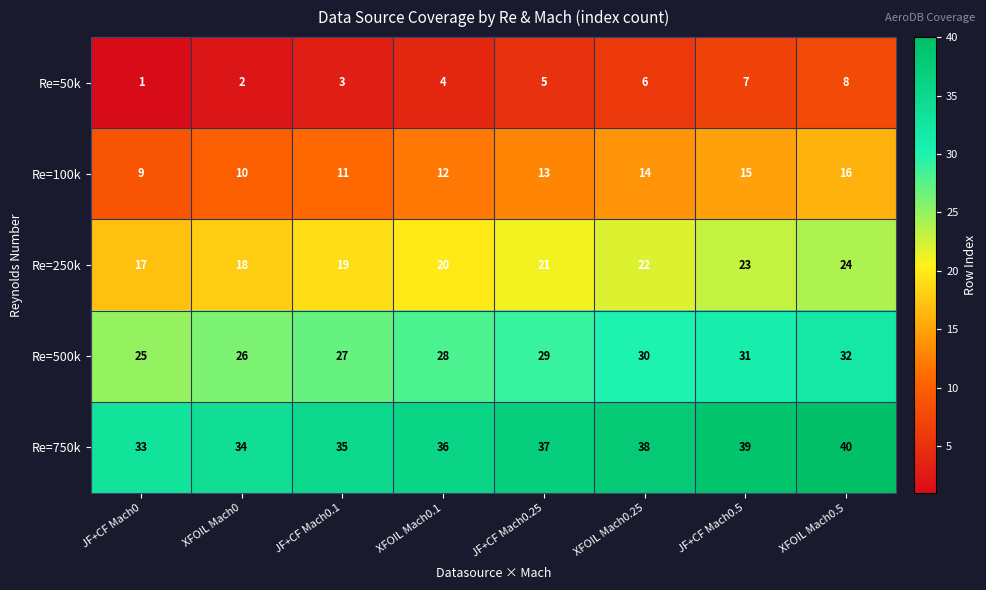

What is the lowest value of the Re=250k series?

17